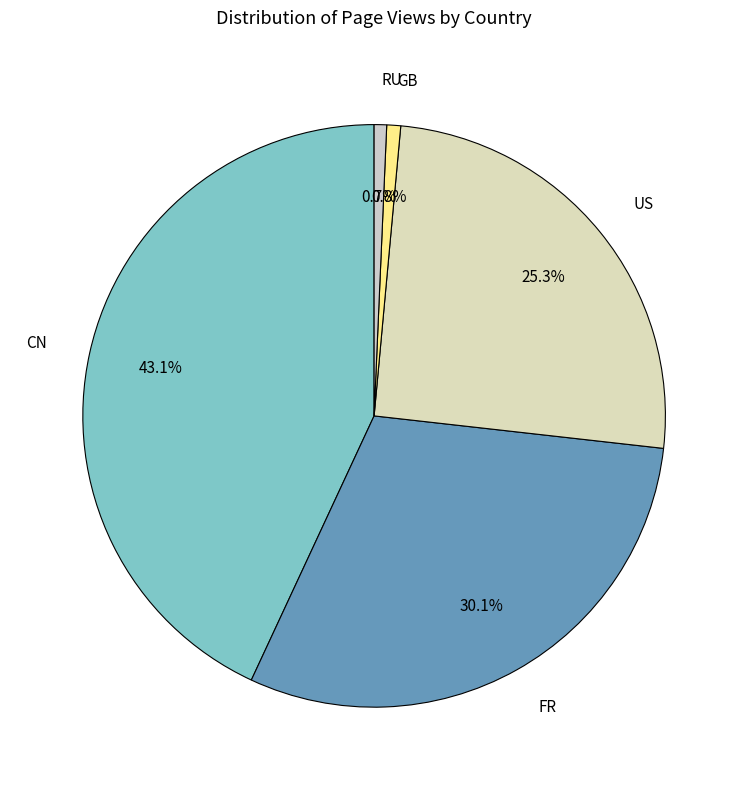

How many slices are in this pie chart?

5